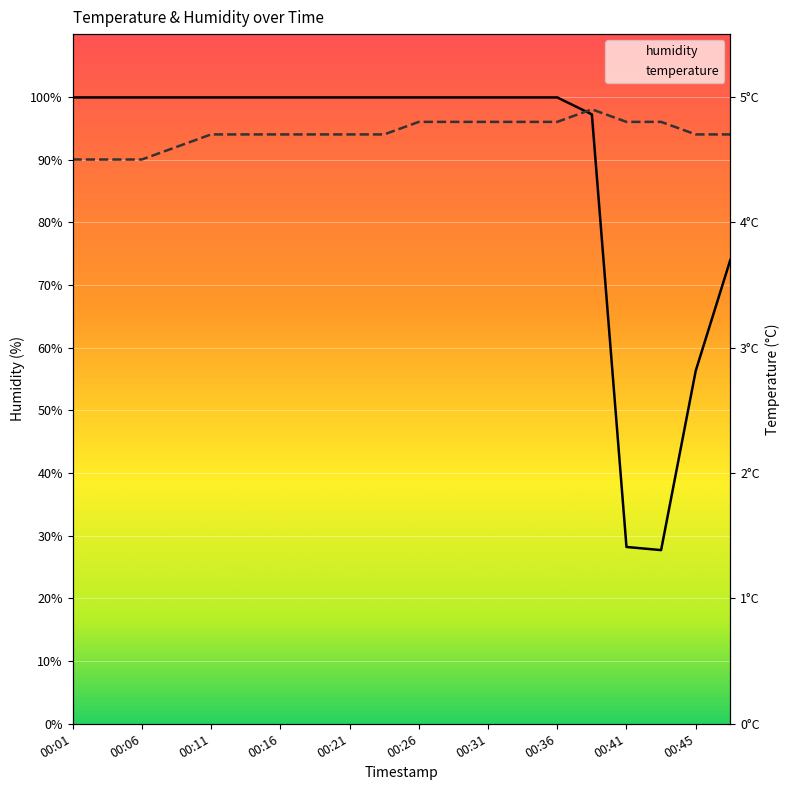

How many lines are shown in the chart?

2